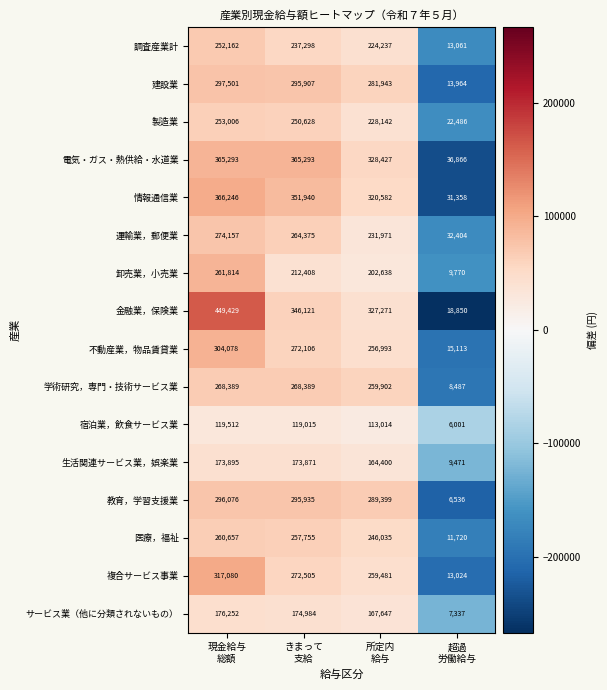

What is the sum of all 生活関連サービス業，娯楽業 values?

521637